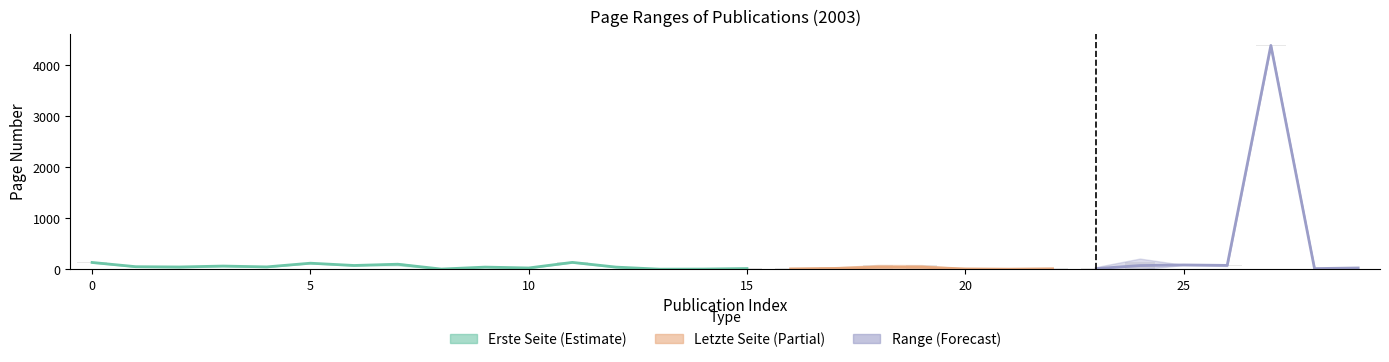

What is the label of the 18th bar from the right?

12